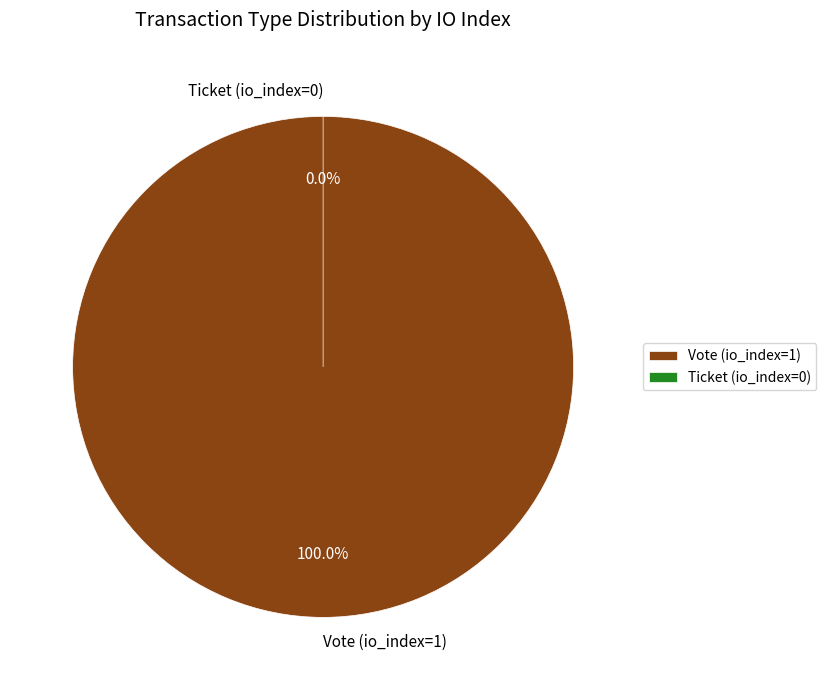

What percentage do Vote (io_index=1) and Ticket (io_index=0) together represent?

100.0%